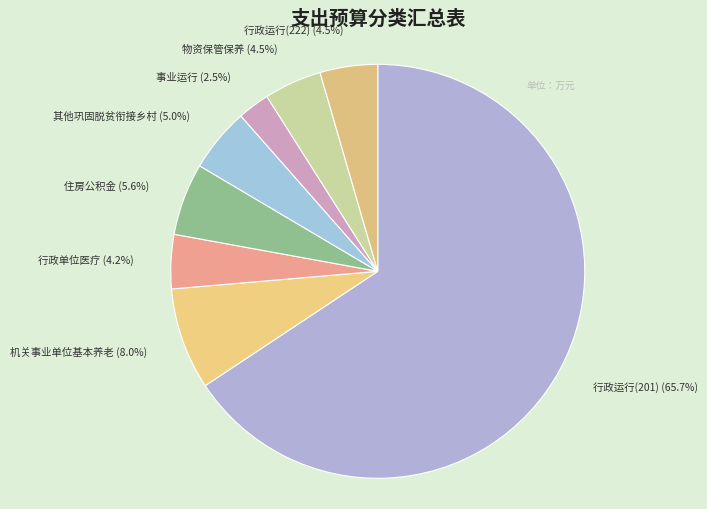

How many slices are in this pie chart?

8